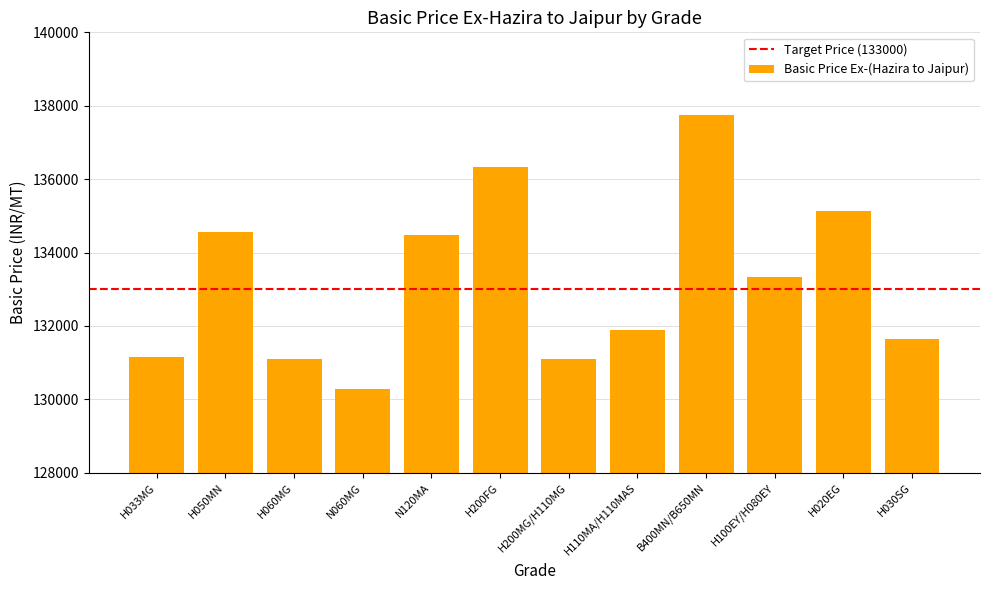

What is the ratio of the value at H110MA/H110MAS to the value at H200FG?

1.0